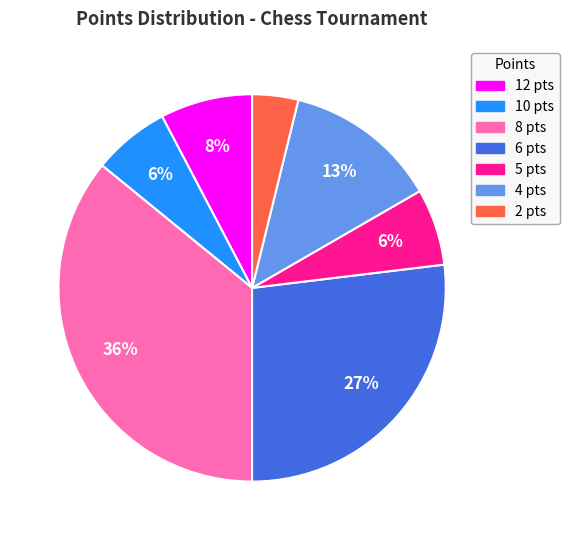

Which slice is the largest?

8 pts